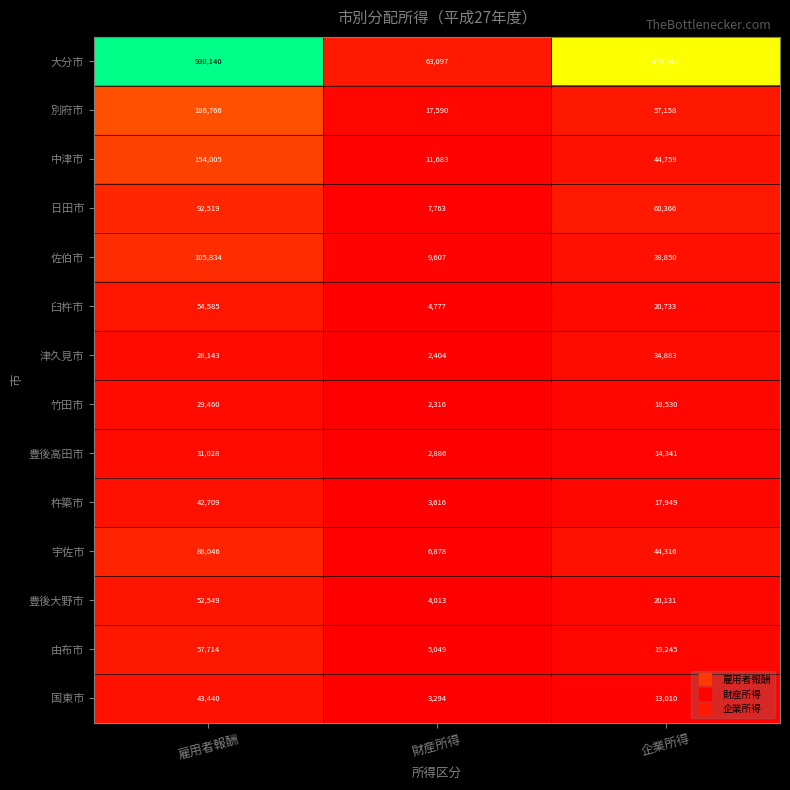

How many data points does each series have?

3